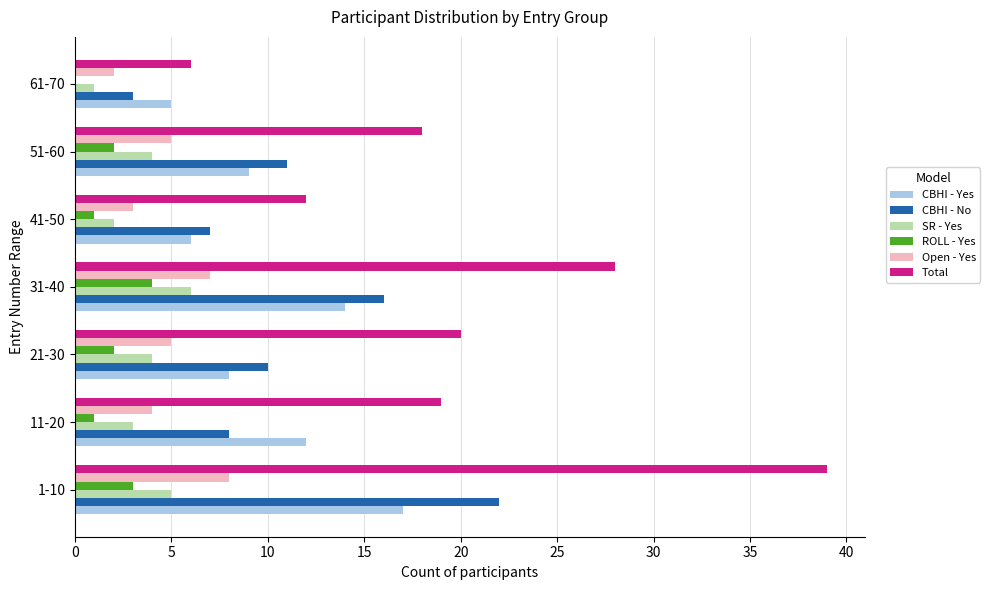

How many categories are shown in the chart?

7